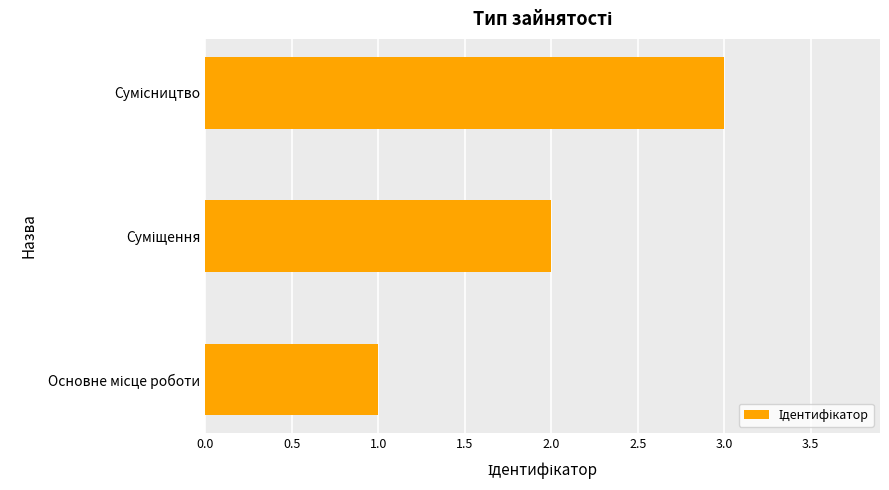

What is the maximum value shown in the chart?

3